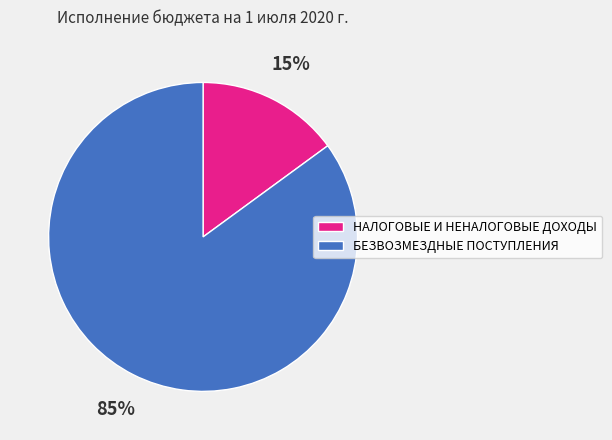

True or false: БЕЗВОЗМЕЗДНЫЕ ПОСТУПЛЕНИЯ accounts for 75% of the total.

False